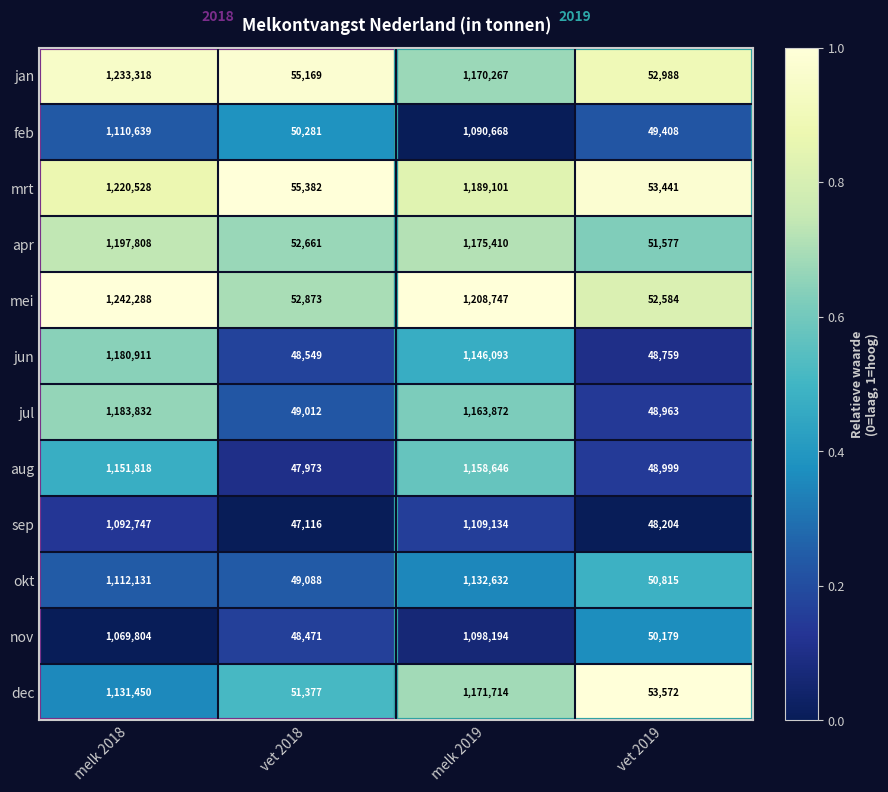

What is the sum of the jul values at melk 2018 and vet 2019?

1232795